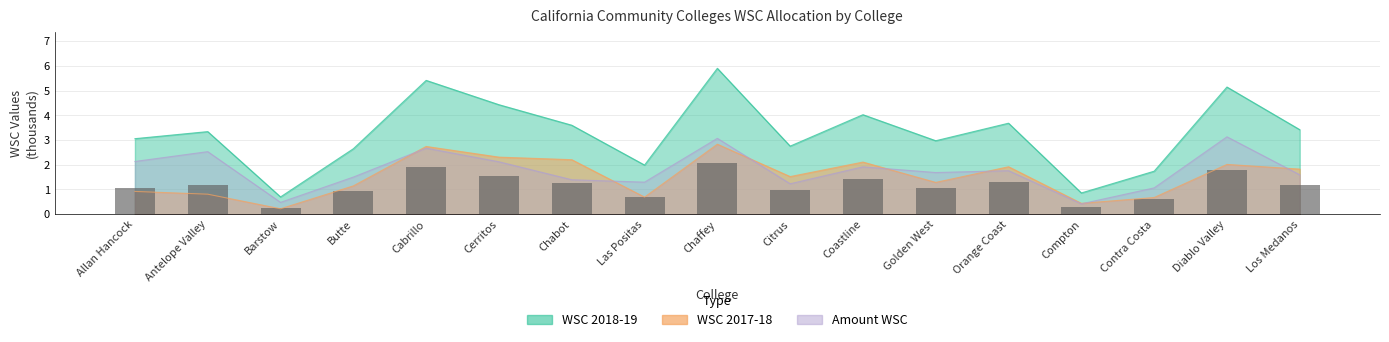

What is the sum of all WSC 2018-19 values?

55.6